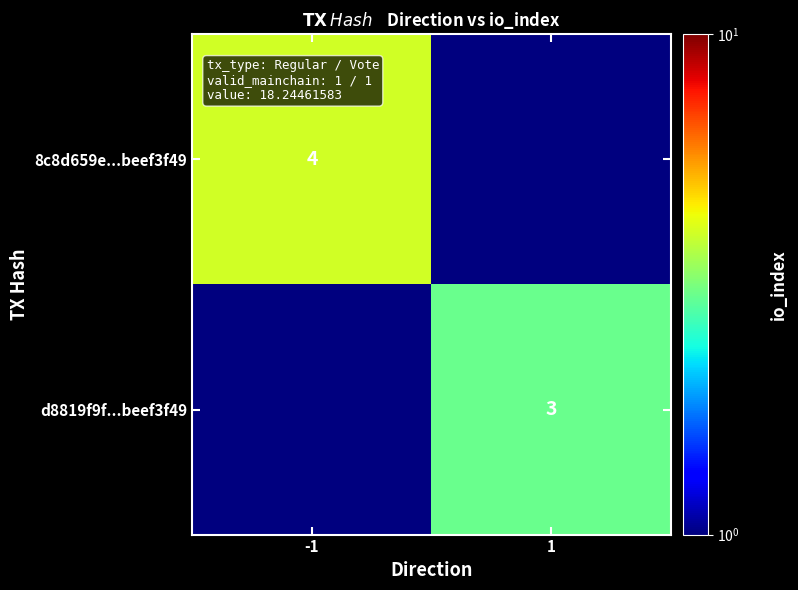

True or false: 8c8d659e...beef3f49 has a value of 4.0 at -1.

True